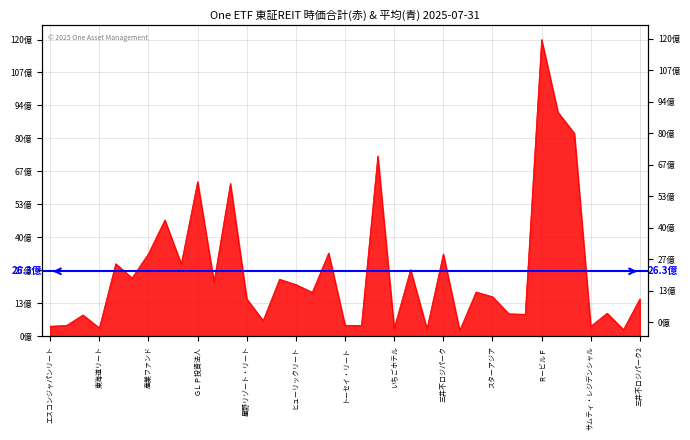

What is the change in value from 5 to 19?

-1921999060